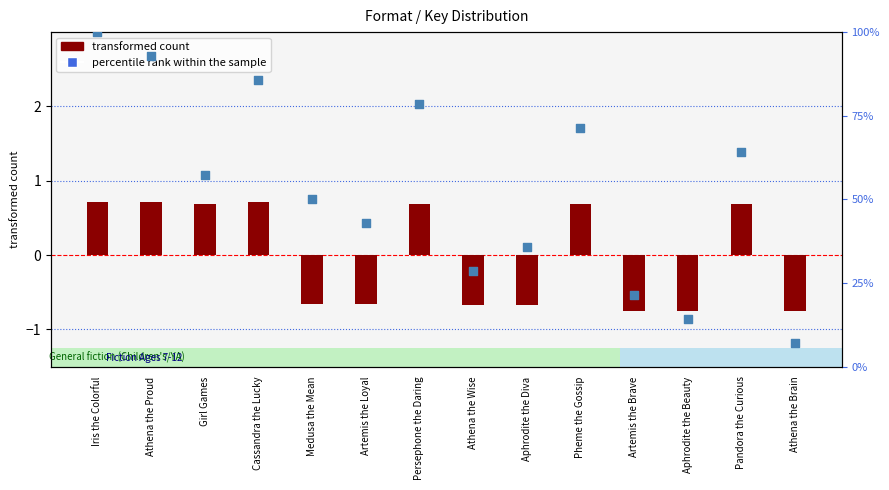

At how many categories does at least one series exceed 49?

8